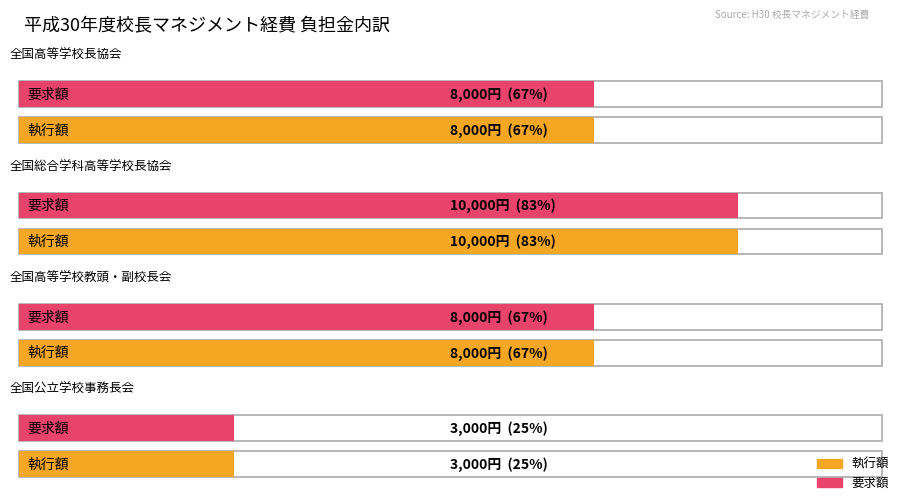

How many groups of bars are there?

4